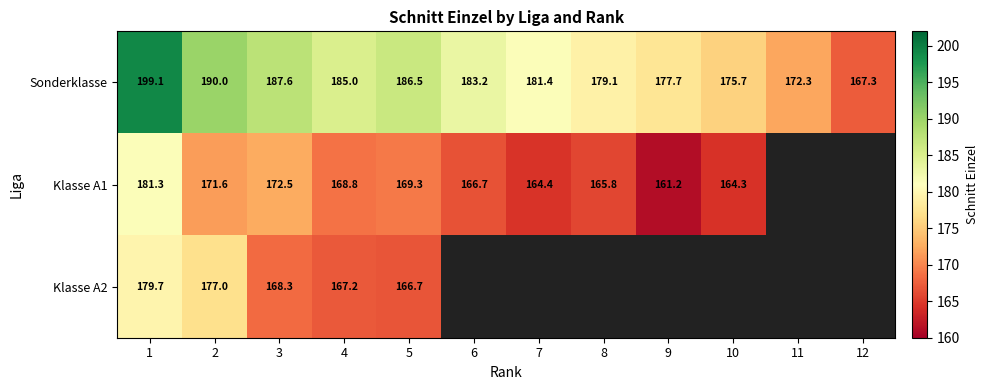

What is the difference between the maximum and minimum values in the Sonderklasse series?

31.8